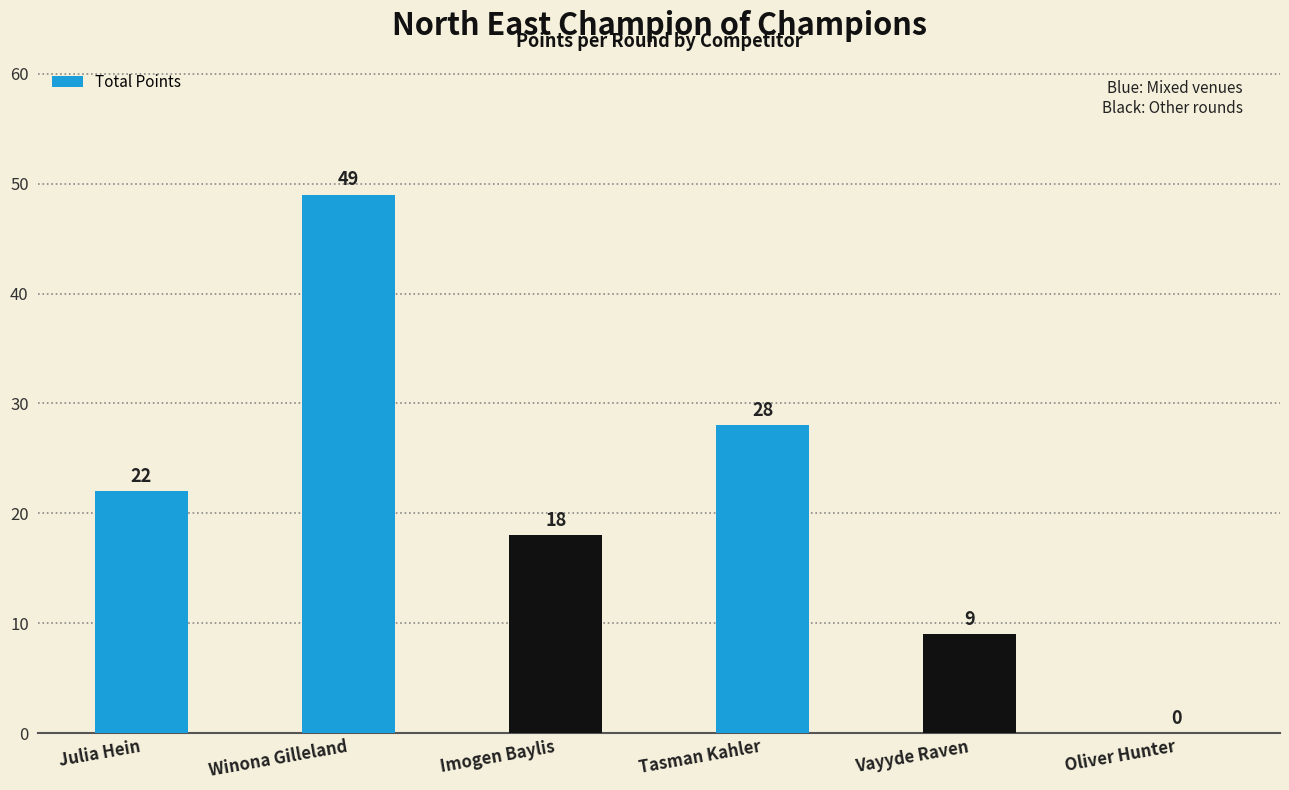

What is the sum of the values at Oliver Hunter and Vayyde Raven?

9